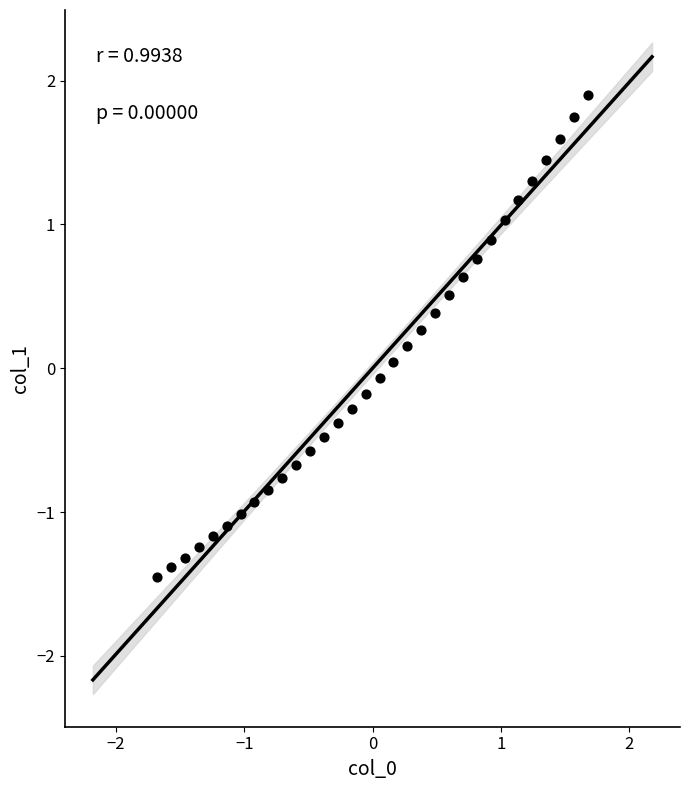

What is the range of Y values (max minus min)?

3.3